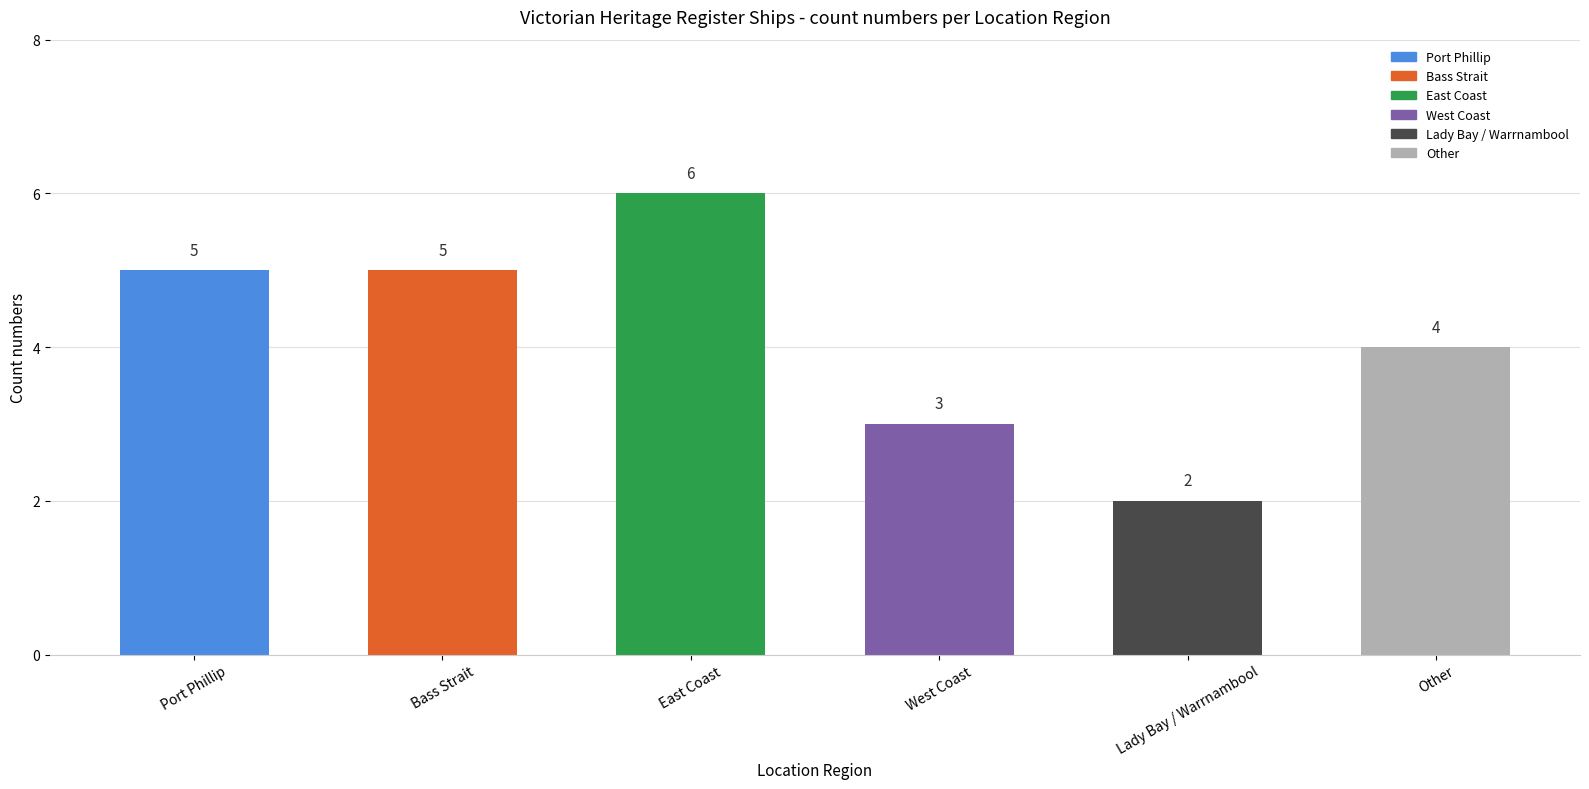

At which label is the value closest to 4?

Other